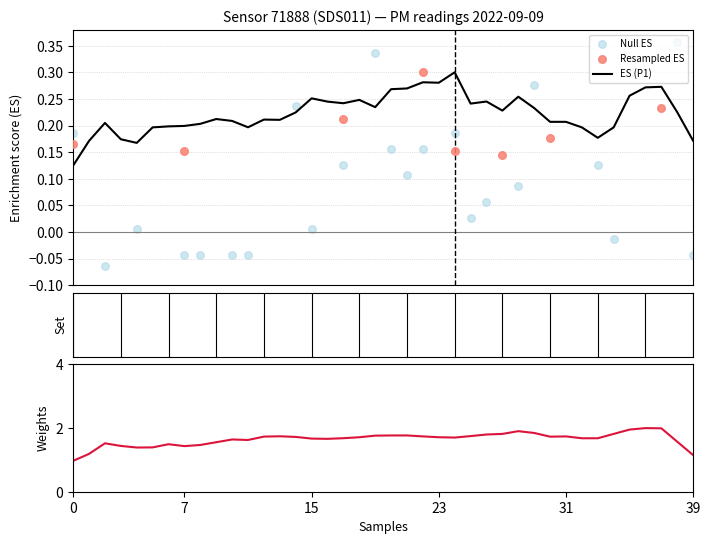

What is the change in value from 01:39 to 02:16?

+0.4